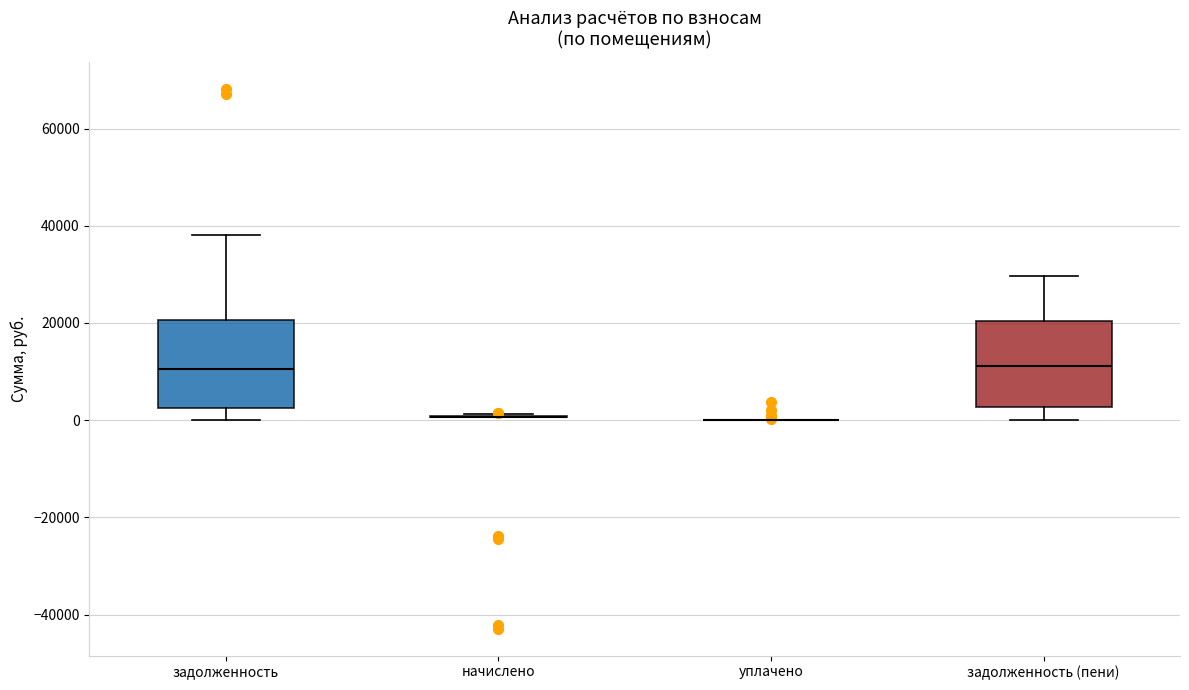

Reading left to right, transcribe this box plot: for each box, give where its median line is, the range the box spans, and where its two whiskers end, as read against the y-axis. The values are not printed on the chart, so give them approximately, as read against the axis.

задолженность: median 10000, box 2000 to 20000, whiskers 0 to 38000
начислено: box collapsed to a line at 0, whiskers 0 to 2000
уплачено: box collapsed to a line at 0, whiskers 0 to 0
задолженность (пени): median 12000, box 2000 to 20000, whiskers 0 to 30000